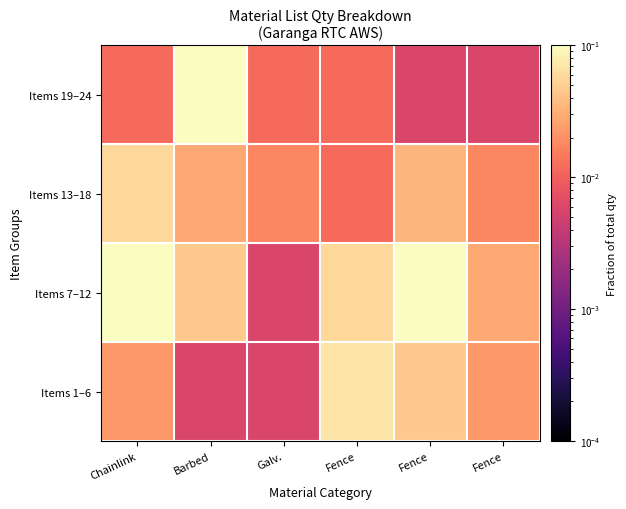

Reading right to left, what are all the values shown in this chart?

Items 1–6: Fence=0.0	Fence=0.0	Fence=0.1	Galv.=0.0	Barbed=0.0	Chainlink=0.0
Items 7–12: Fence=0.0	Fence=0.2	Fence=0.1	Galv.=0.0	Barbed=0.0	Chainlink=0.2
Items 13–18: Fence=0.0	Fence=0.0	Fence=0.0	Galv.=0.0	Barbed=0.0	Chainlink=0.1
Items 19–24: Fence=0.0	Fence=0.0	Fence=0.0	Galv.=0.0	Barbed=0.2	Chainlink=0.0